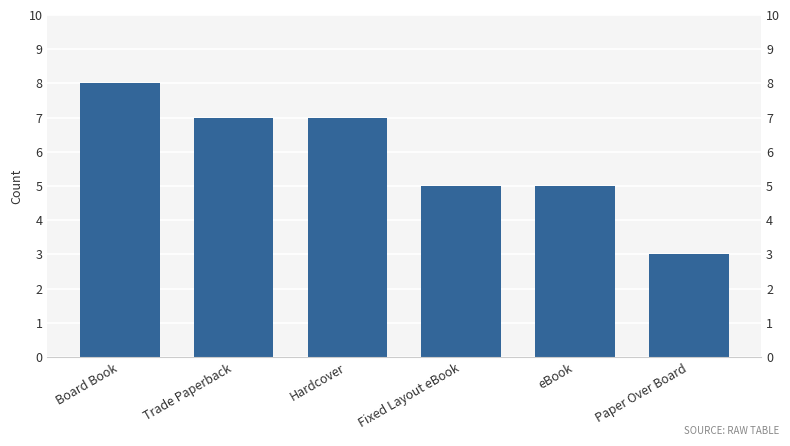

What is the label of the 2nd bar from the left?

Trade Paperback